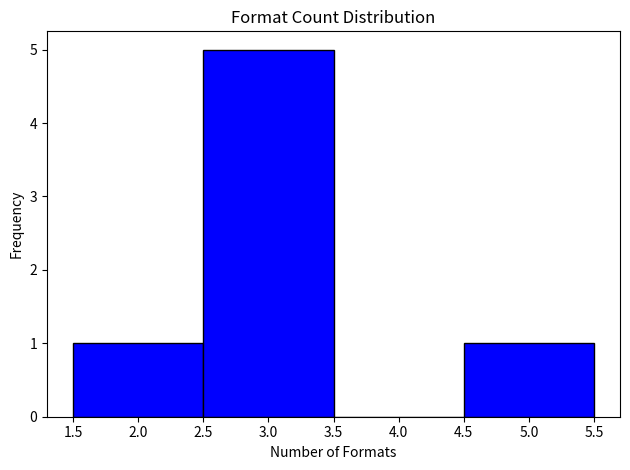

Over which range of the x-axis is the bar tallest?

2.5 to 3.5